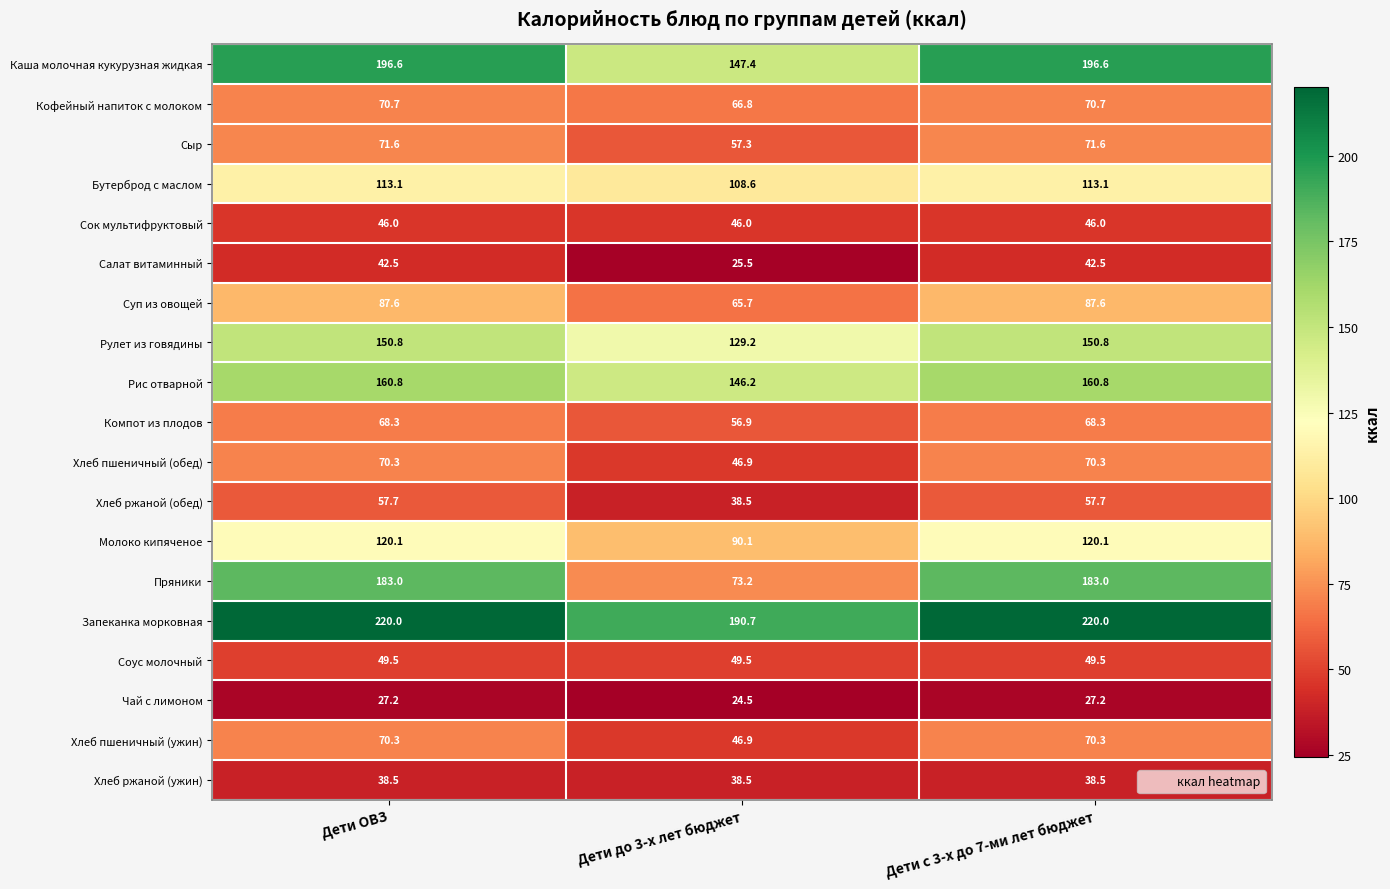

What value does the Каша молочная кукурузная жидкая series have at Дети до 3-х лет бюджет?

147.4